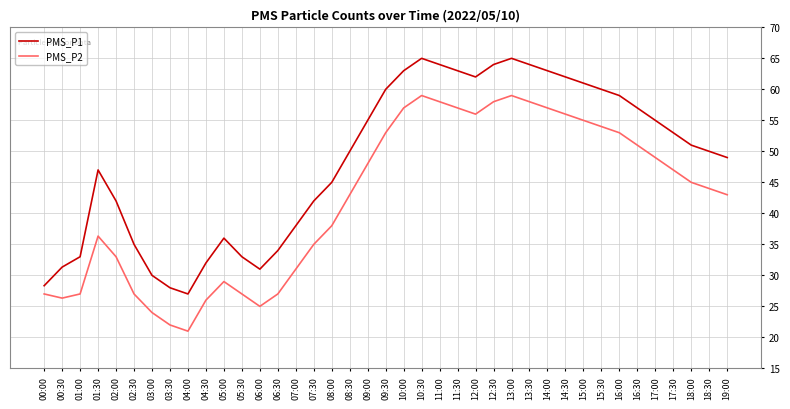

What is the difference between the maximum and minimum values in the PMS_P1 series?

38.0